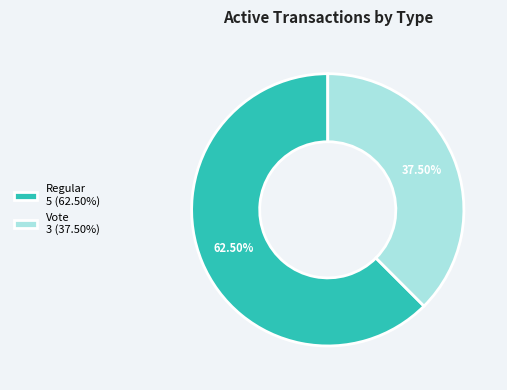

Which category accounts for the majority?

Regular